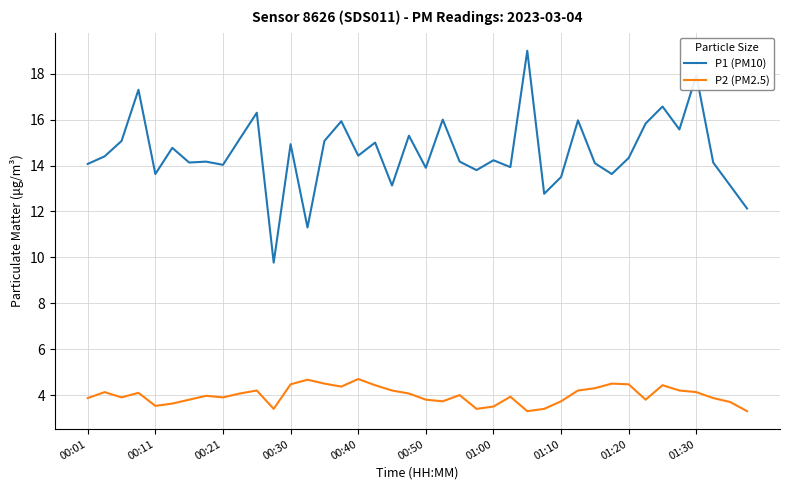

What is the greatest value displayed?

19.0